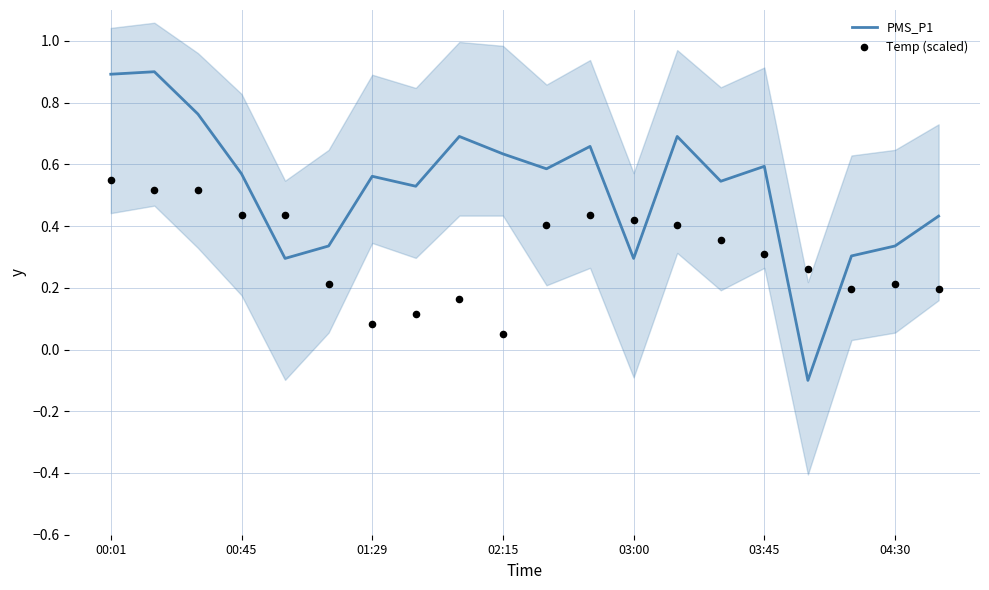

Is the value of PMS_P1 at 00:01 greater than the value of Temp (scaled) at 19?

Yes